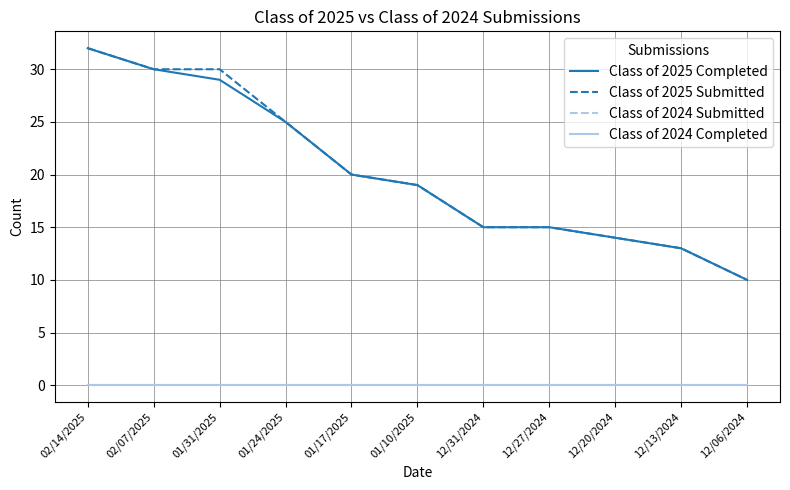

Does the chart have visible grid lines?

Yes